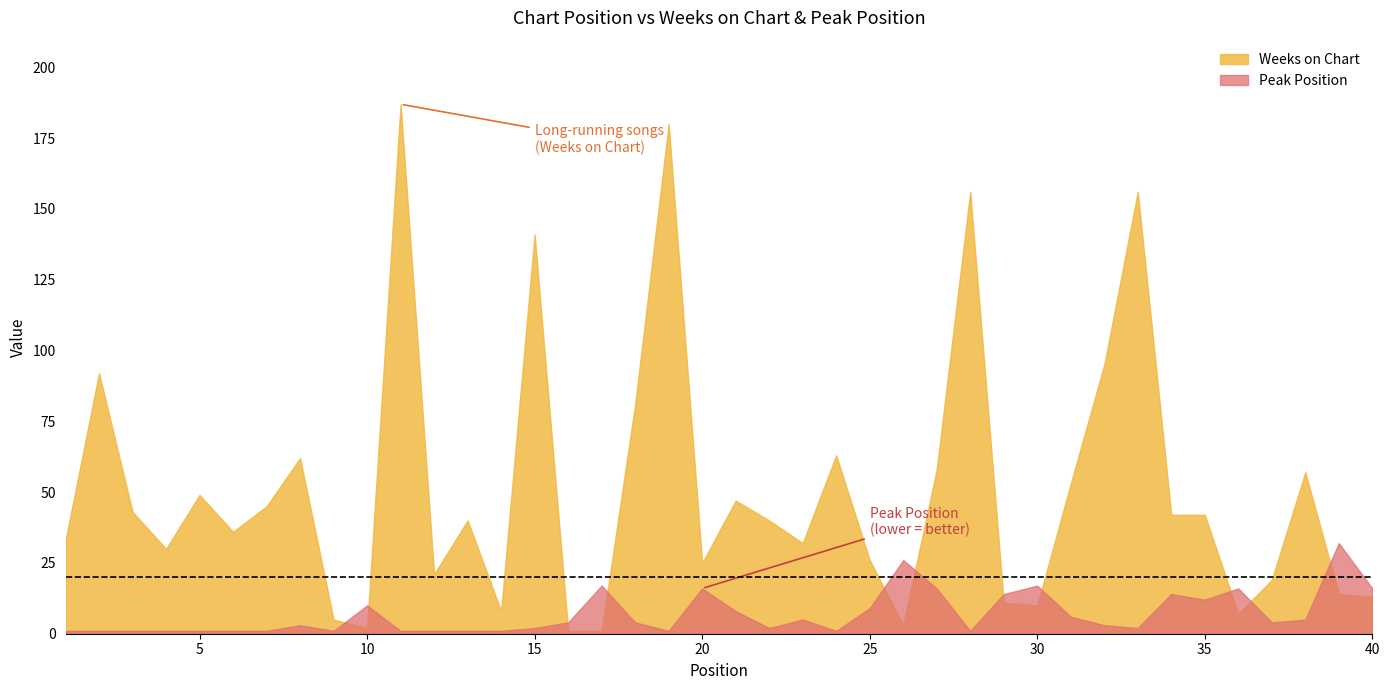

Reading left to right, extract all data points from this chart.

Weeks on Chart: 33	92	43	30	49	36	45	62	5	2	187	21	40	8	141	1	1	81	180	25	47	40	32	63	26	3	58	156	11	10	53	95	156	42	42	7	19	57	14	13
Peak Position: 1	1	1	1	1	1	1	3	1	10	1	1	1	1	2	4	17	4	1	16	8	2	5	1	9	26	16	1	14	17	6	3	2	14	12	16	4	5	32	16